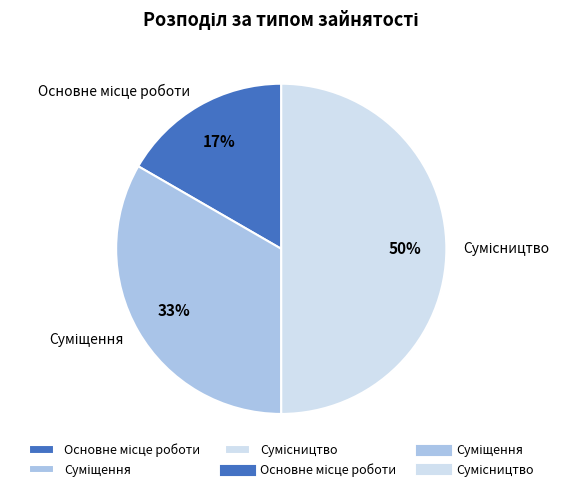

How many segments does this pie chart have?

3